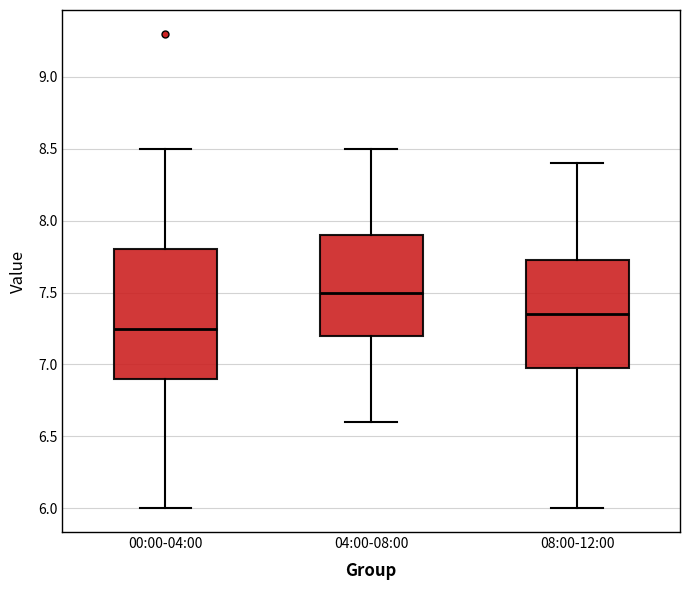

Comparing the boxes themselves (not the whiskers), which one is the tallest?

00:00-04:00